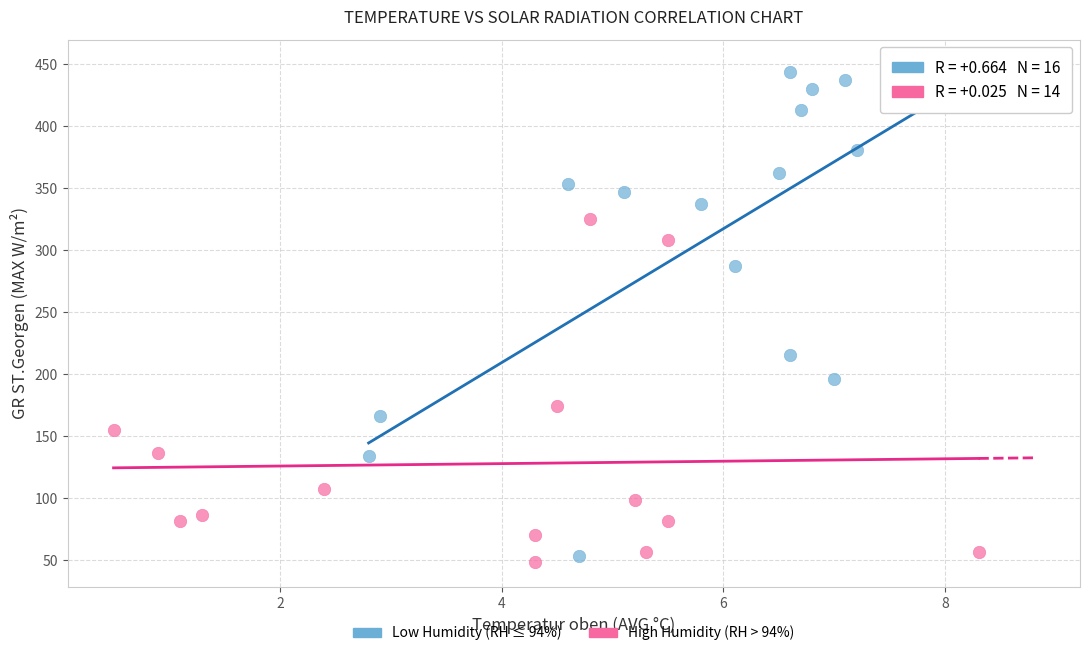

Which series has the largest Y range (max minus min)?

Low Humidity (RH ≤ 94%)